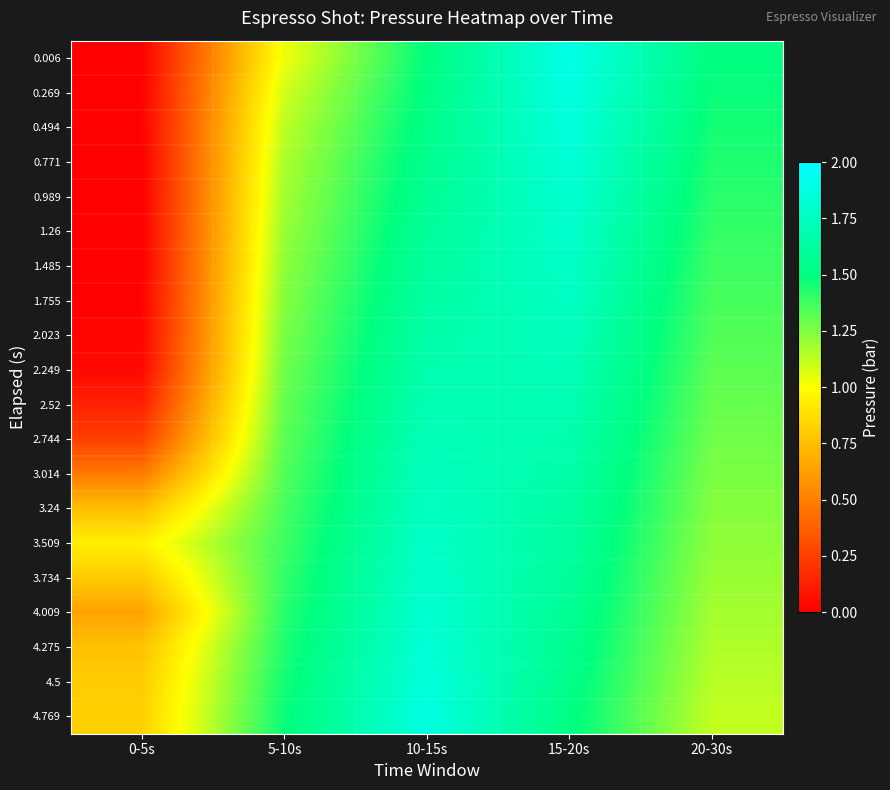

At how many categories does at least one series exceed 0?

5